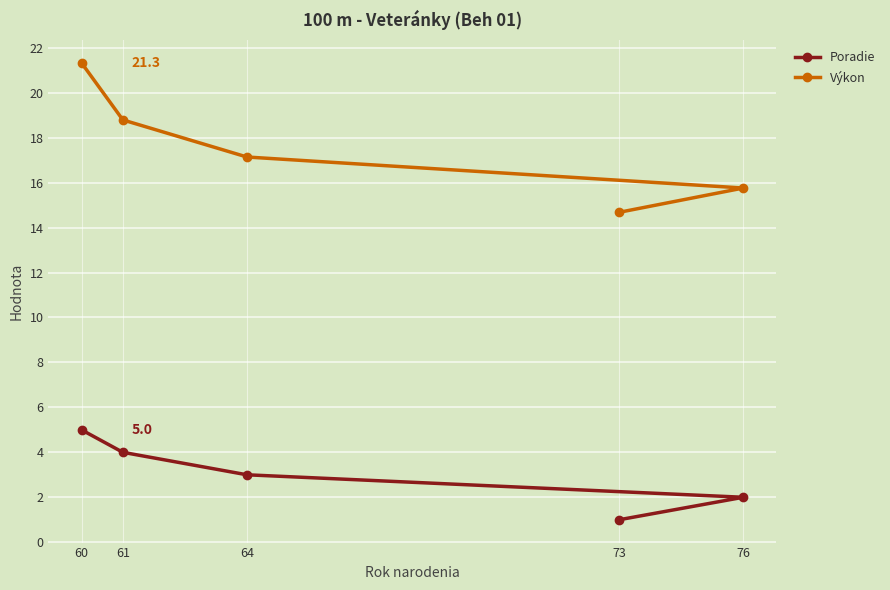

What is the value of the Výkon point at the 5th from the left?

15.8